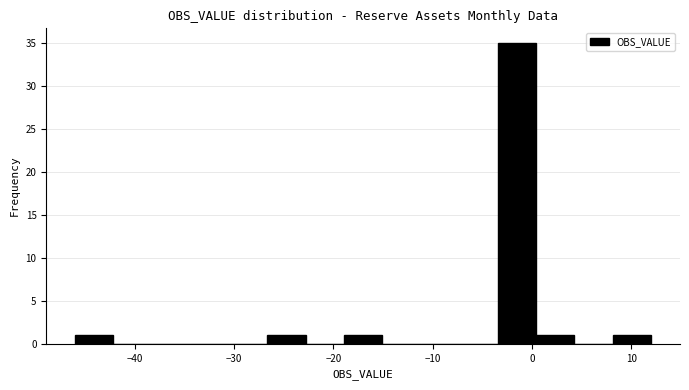

Read against the x-axis, roughly where is the centre of the tallest bar?

-2